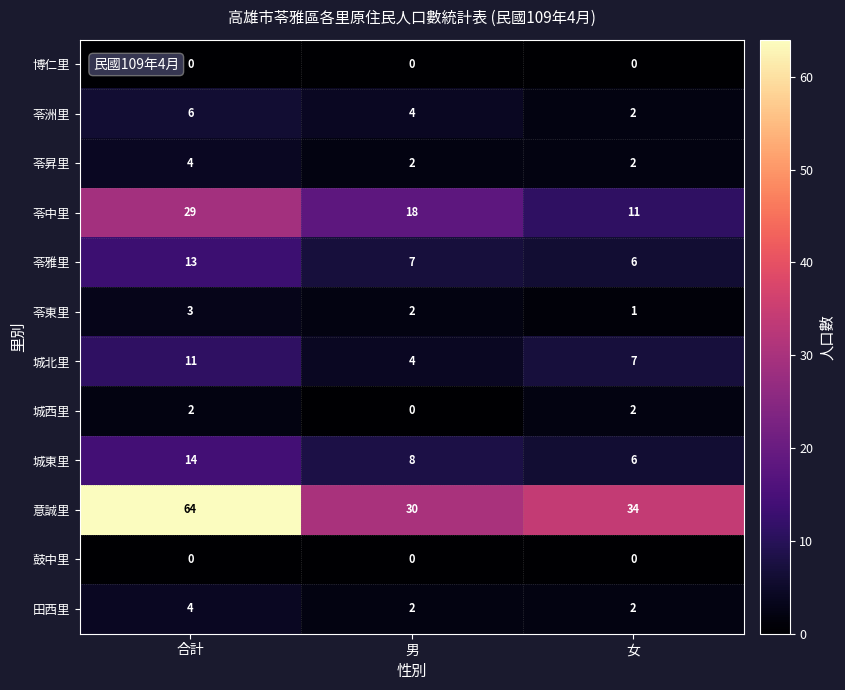

How many 苓洲里 values are between 2 and 6?

3